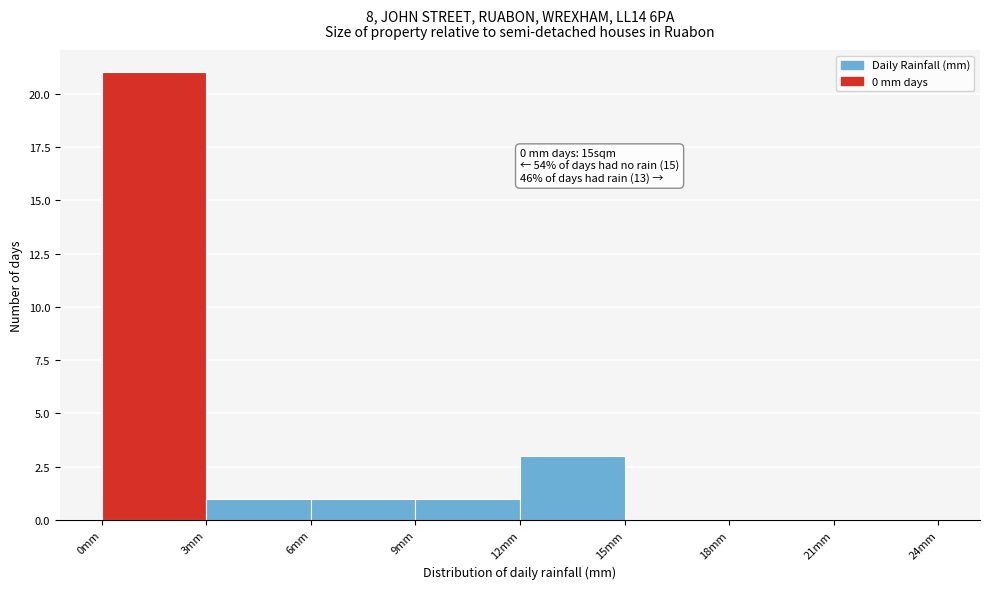

Which range on the x-axis has the tallest bar?

0 to 3